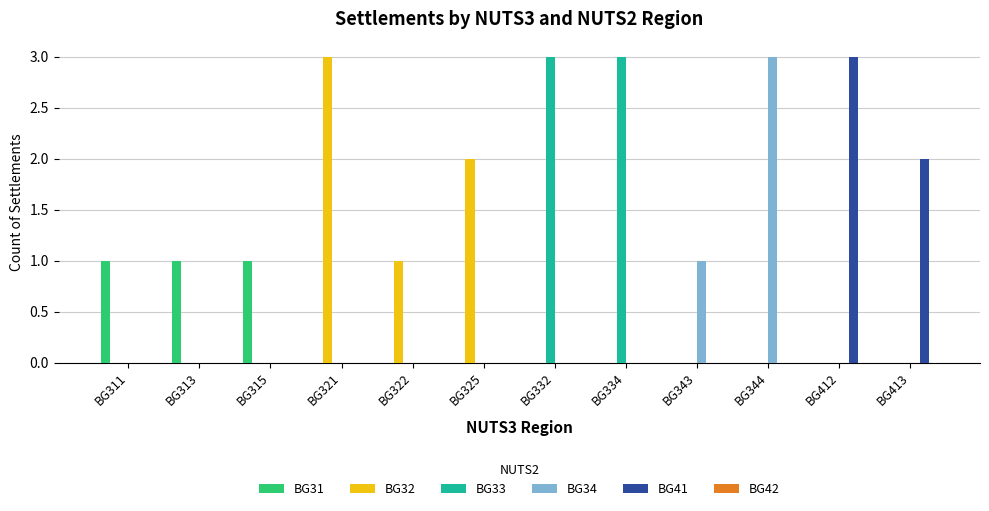

What is the maximum value shown in the chart?

3